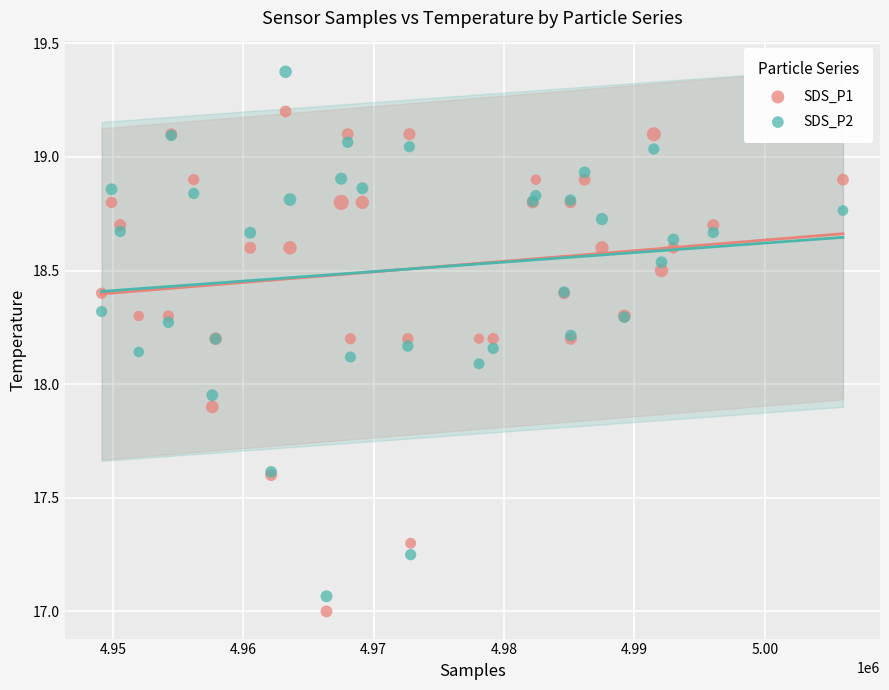

Which series has the widest spread of Y values?

SDS_P2